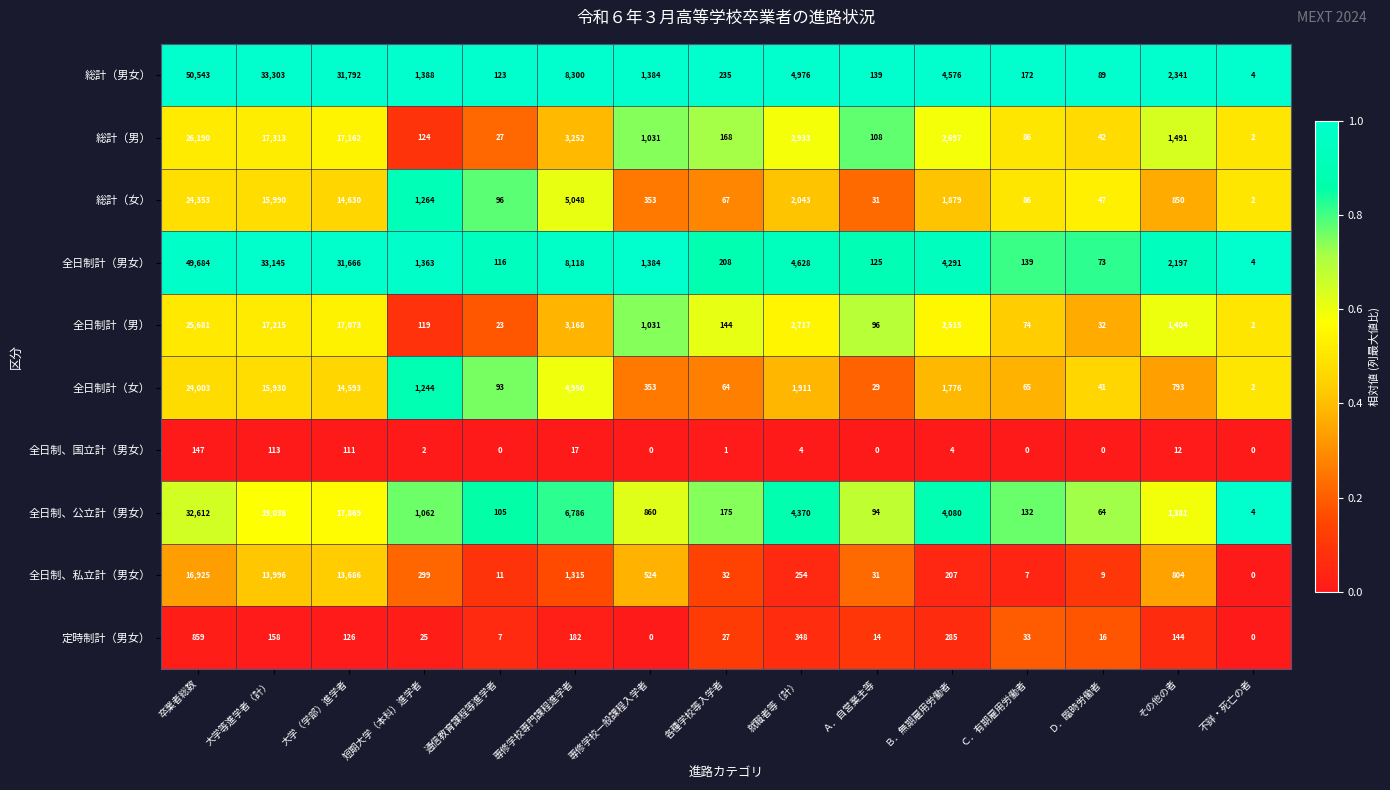

Rank the series by their maximum value, from lowest to highest.

全日制、国立計（男女）, 定時制計（男女）, 全日制、私立計（男女）, 全日制計（女）, 総計（女）, 全日制計（男）, 総計（男）, 全日制、公立計（男女）, 全日制計（男女）, 総計（男女）